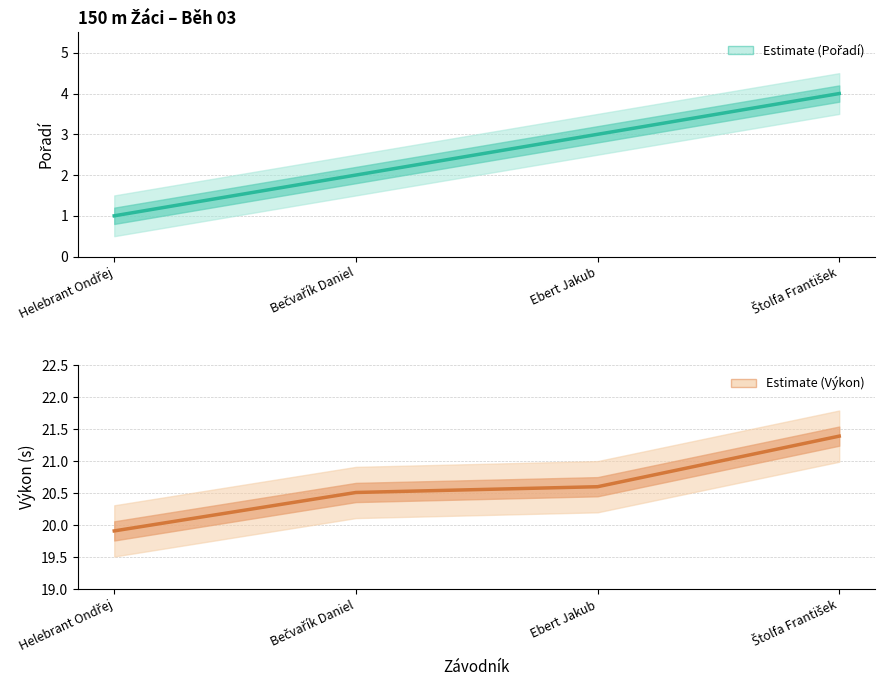

How many distinct data groups are displayed?

2